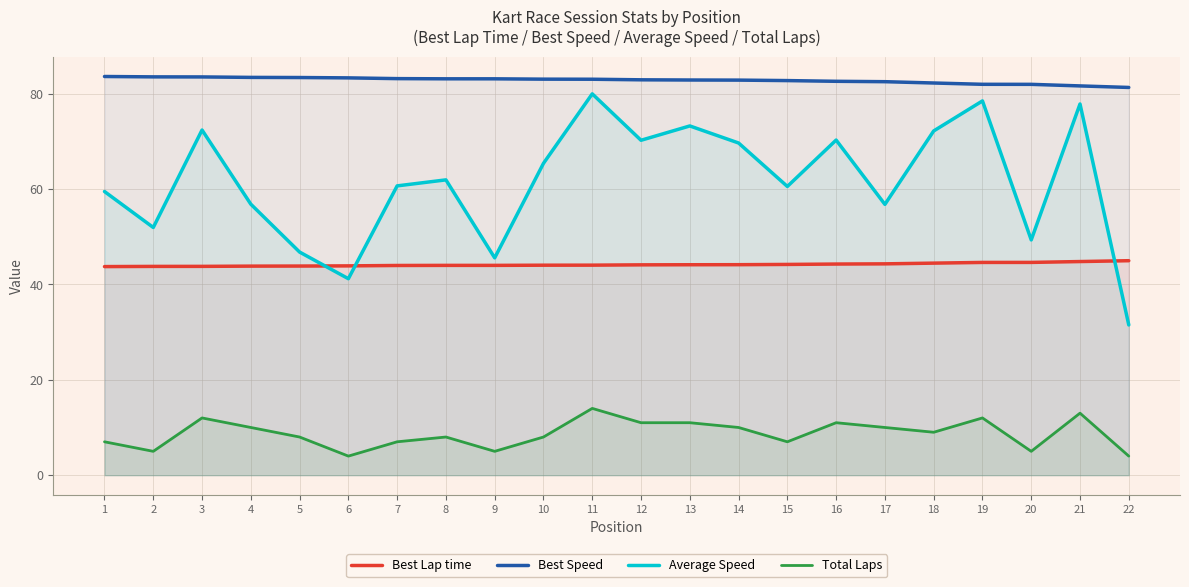

How many data points in Best Speed are above 82?

18